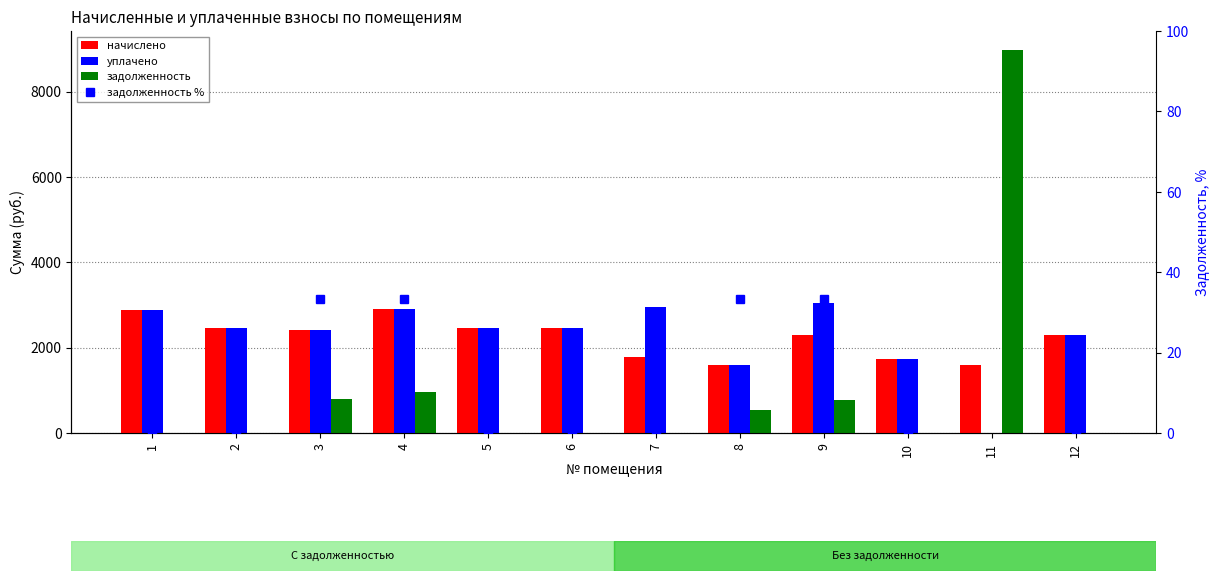

True or false: уплачено has a value of 614.6 at 3.

False